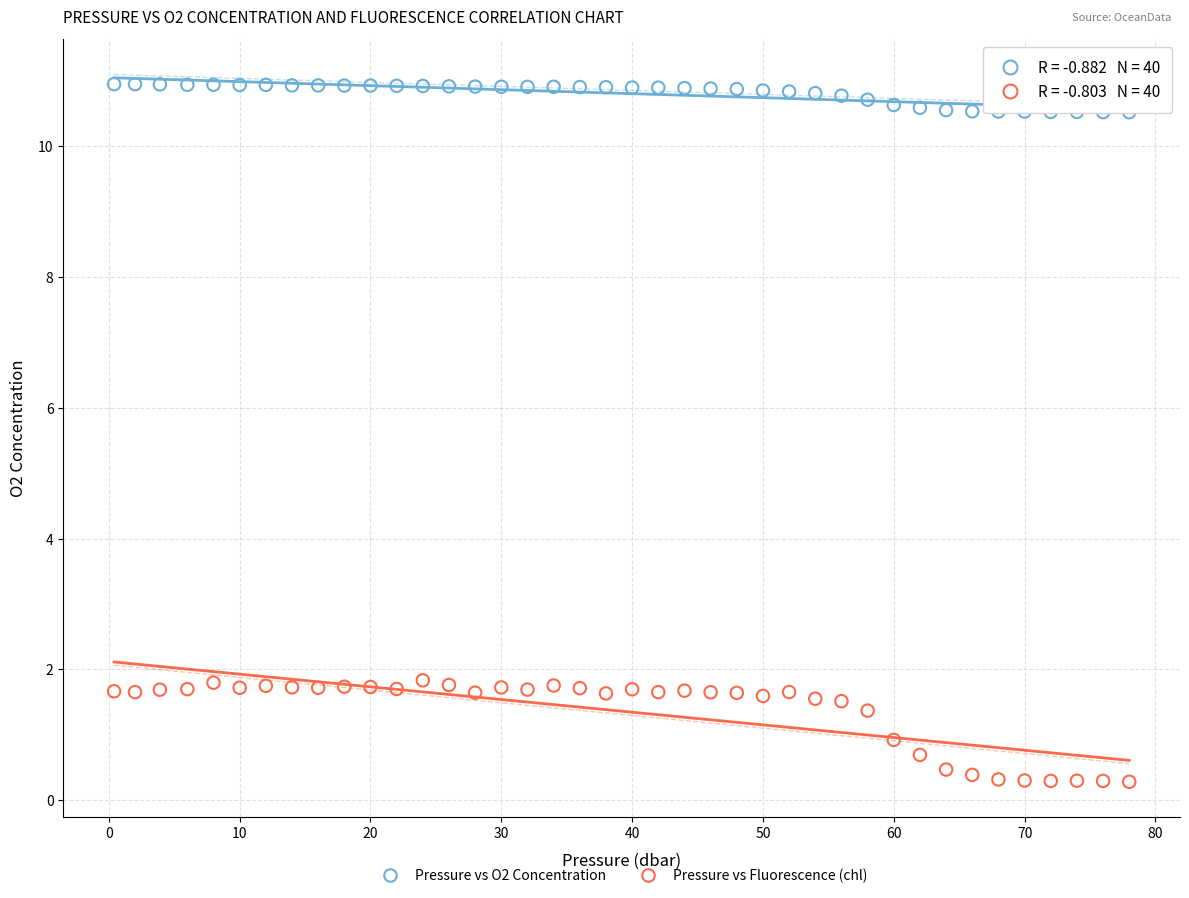

Across all data points, what is the range of Y values (max minus min)?

10.7